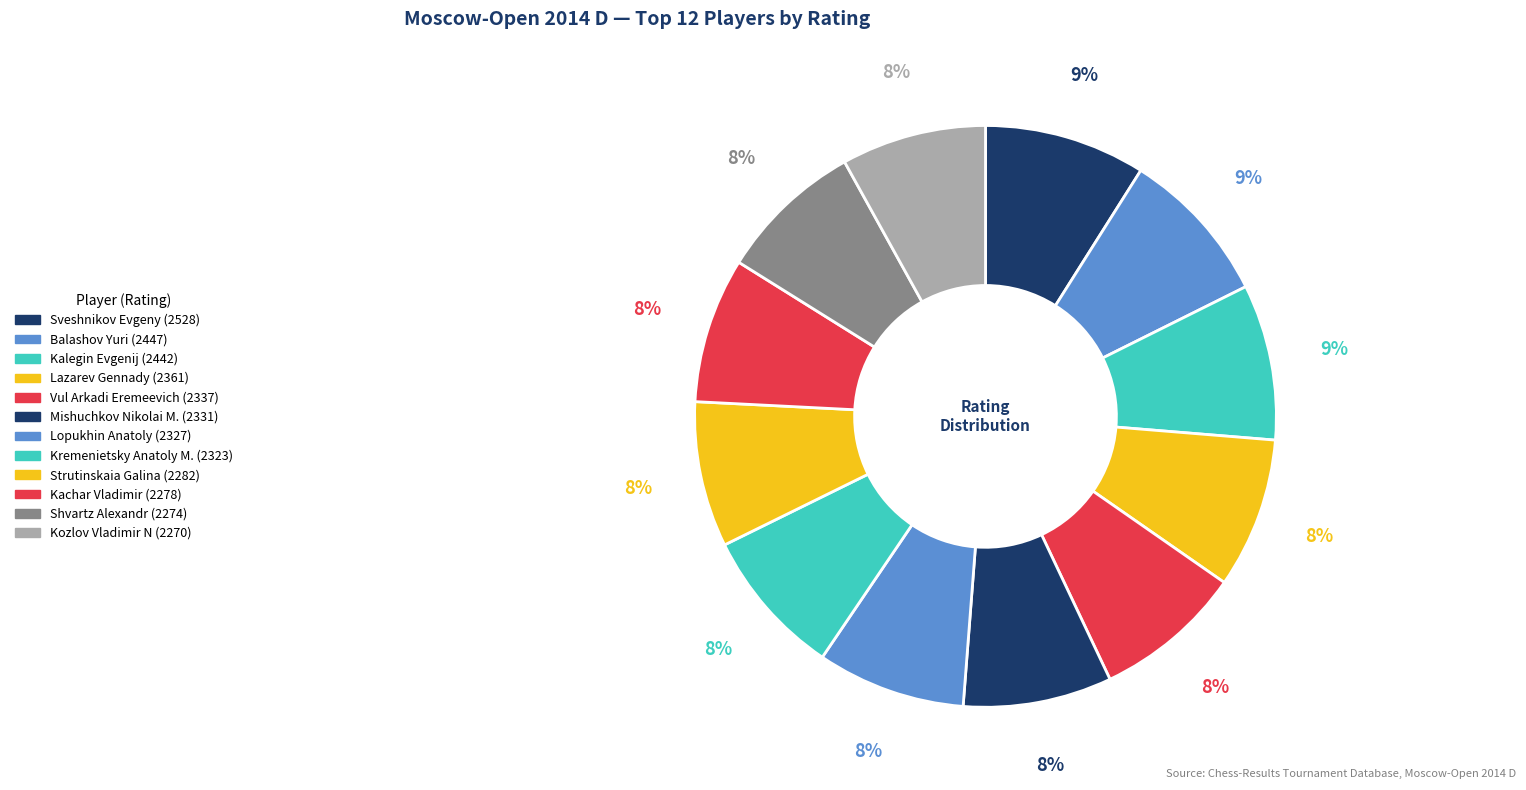

How many slices are in this pie chart?

12